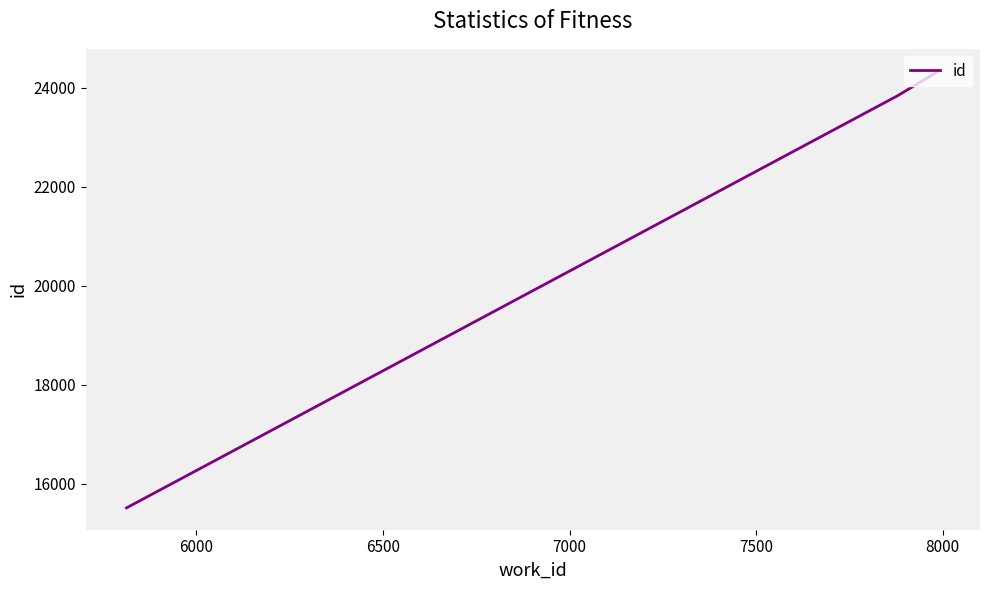

What is the sum of all values?

63699